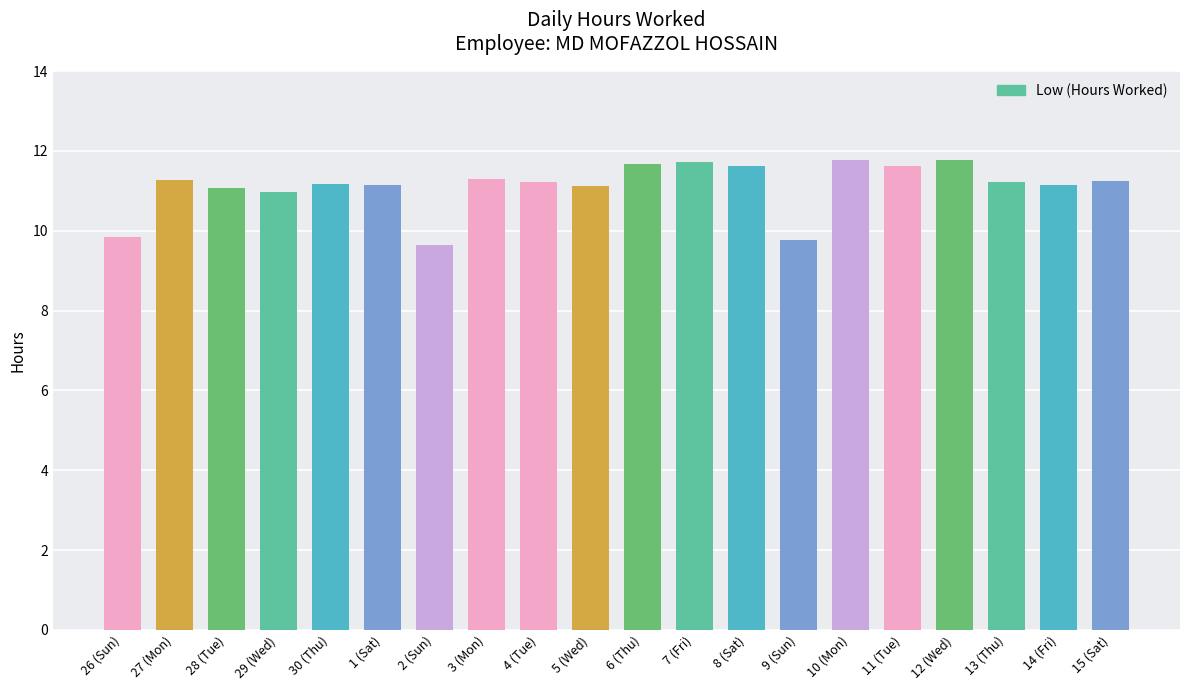

Does the chart contain stacked bars?

No